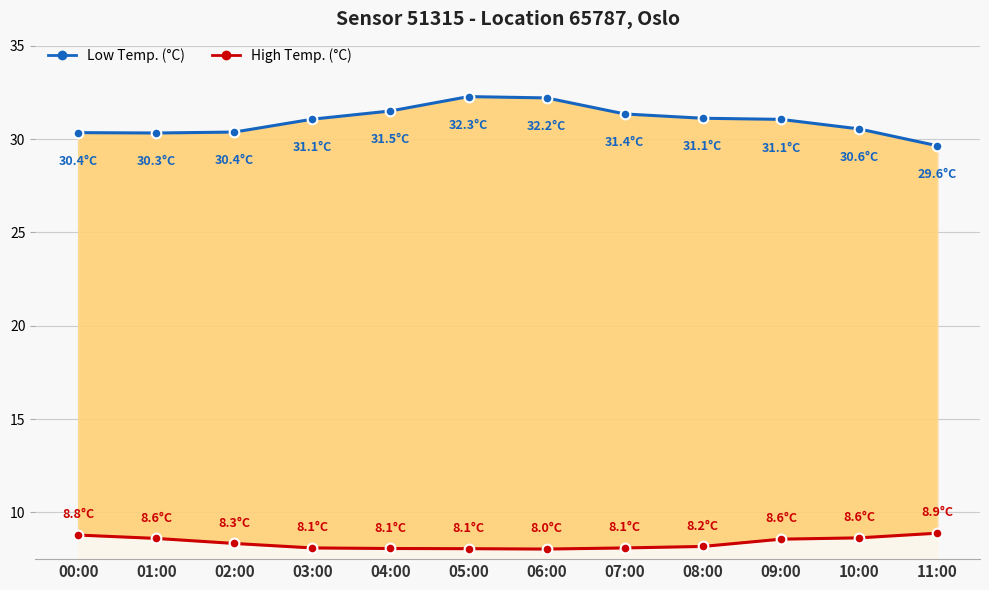

How many interior local valleys does the High Temp. (°C) series have?

1